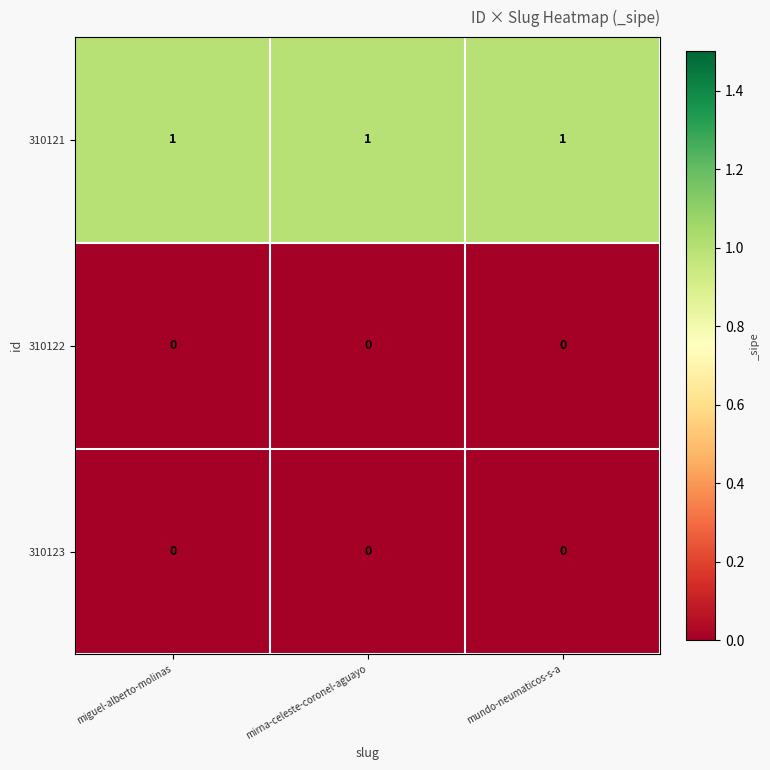

What is the total value across all series at mundo-neumaticos-s-a?

1